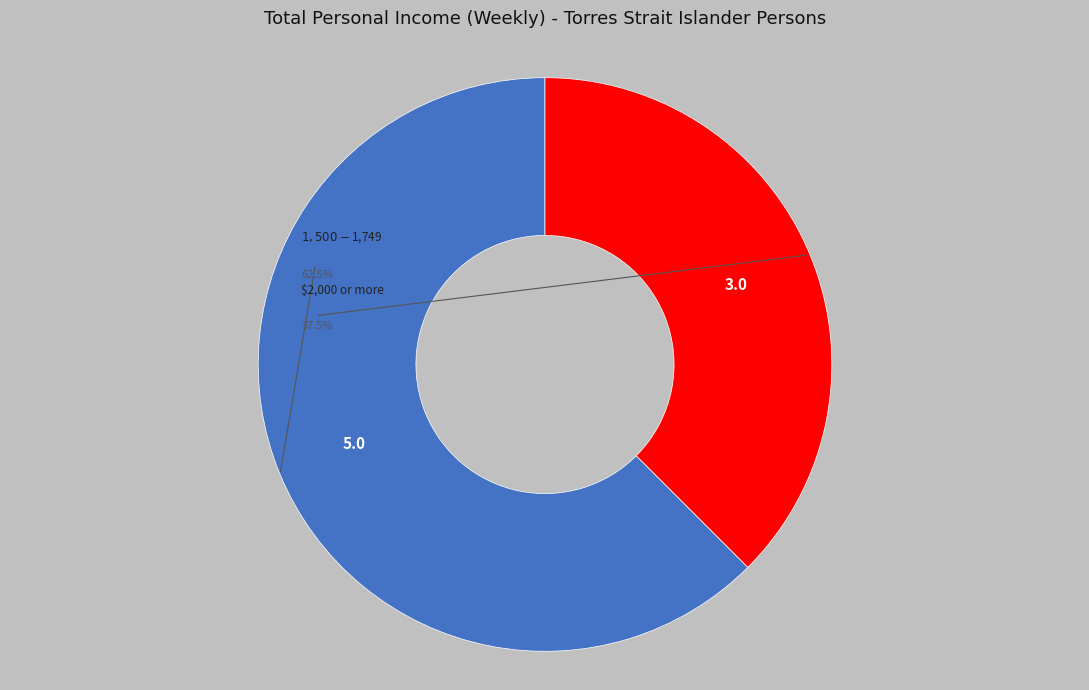

Which slice is the largest?

$1,500-$1,749